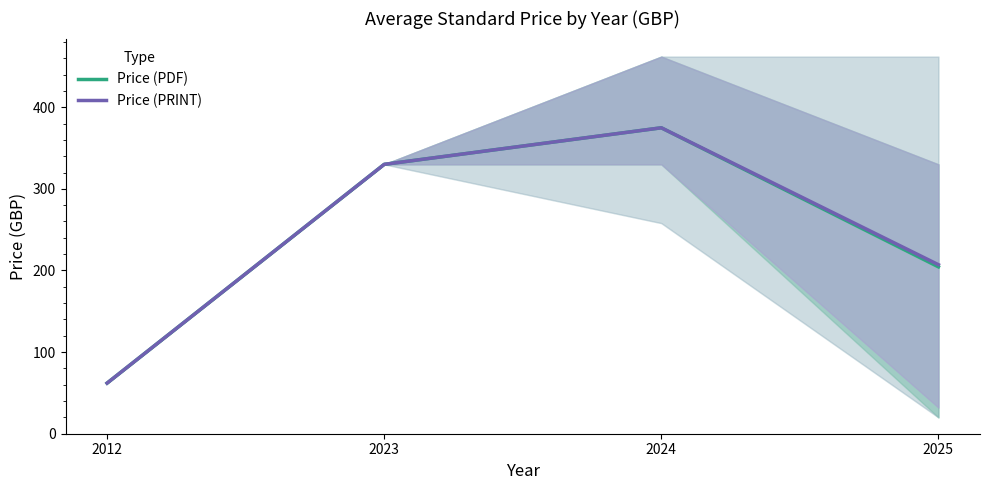

Does the chart display data point markers on the line(s)?

No